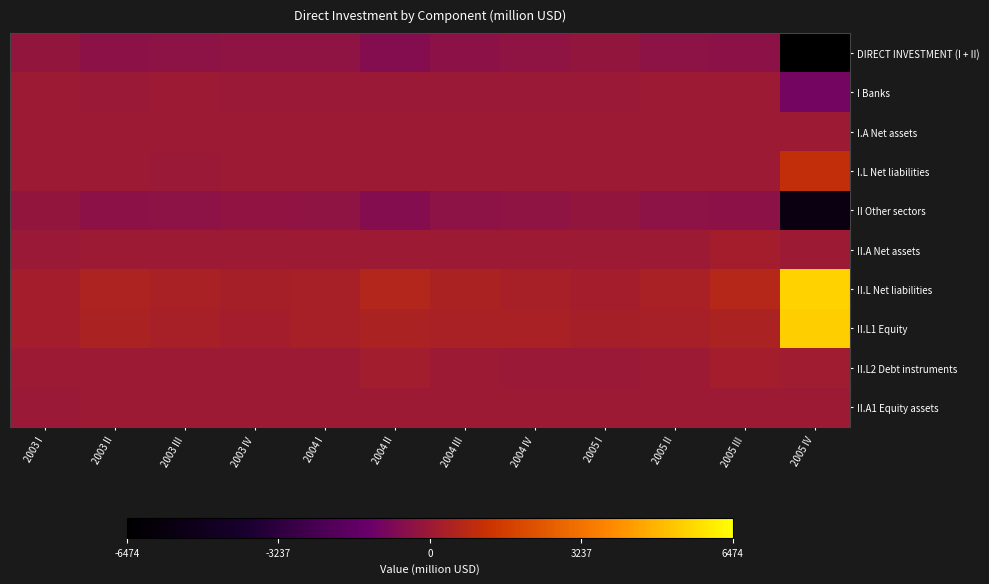

At 2004 II, list the series in order from smallest to largest.

DIRECT INVESTMENT (I + II), II Other sectors, I Banks, I.A Net assets, II.A Net assets, II.A1 Equity assets, I.L Net liabilities, II.L2 Debt instruments, II.L1 Equity, II.L Net liabilities